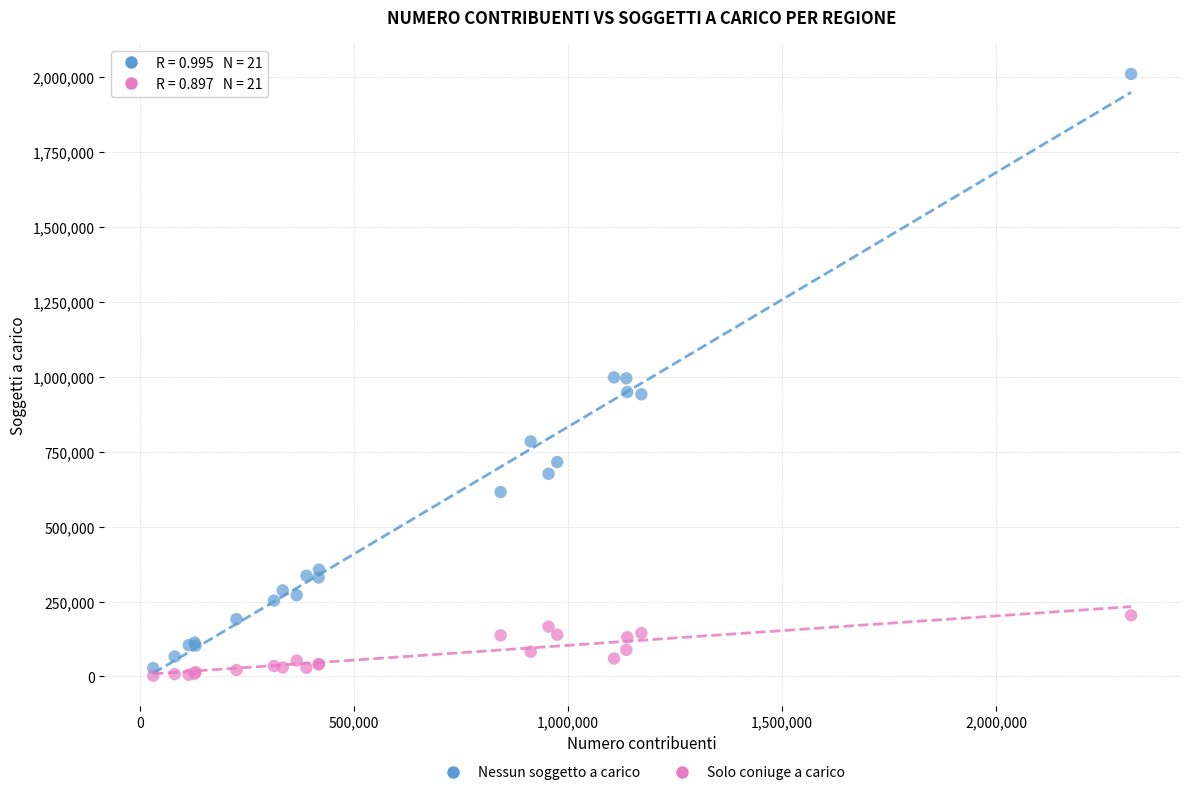

Which series reaches the maximum Y coordinate?

Nessun soggetto a carico